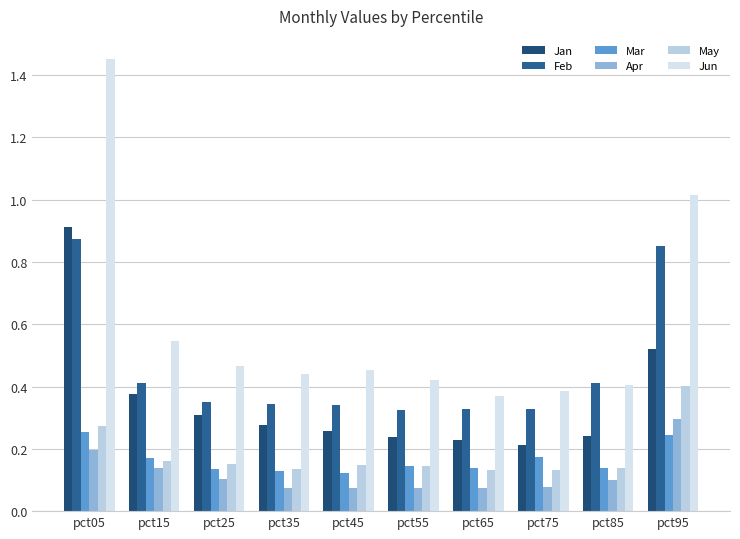

True or false: May has a value of 0.1 at pct85.

False